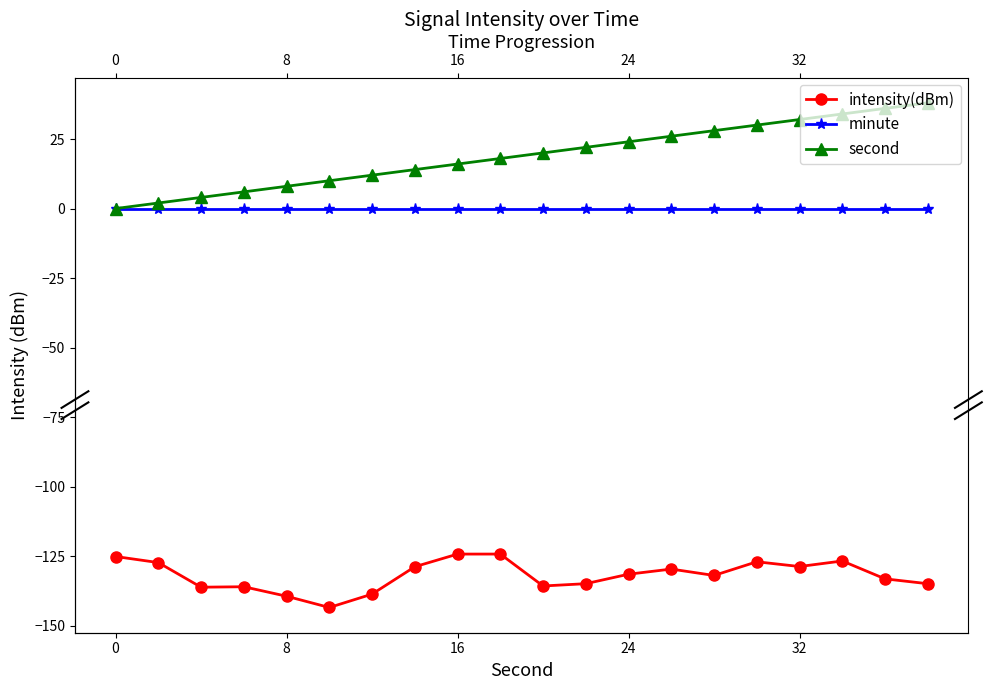

Is this an area chart (filled region under the line)?

No